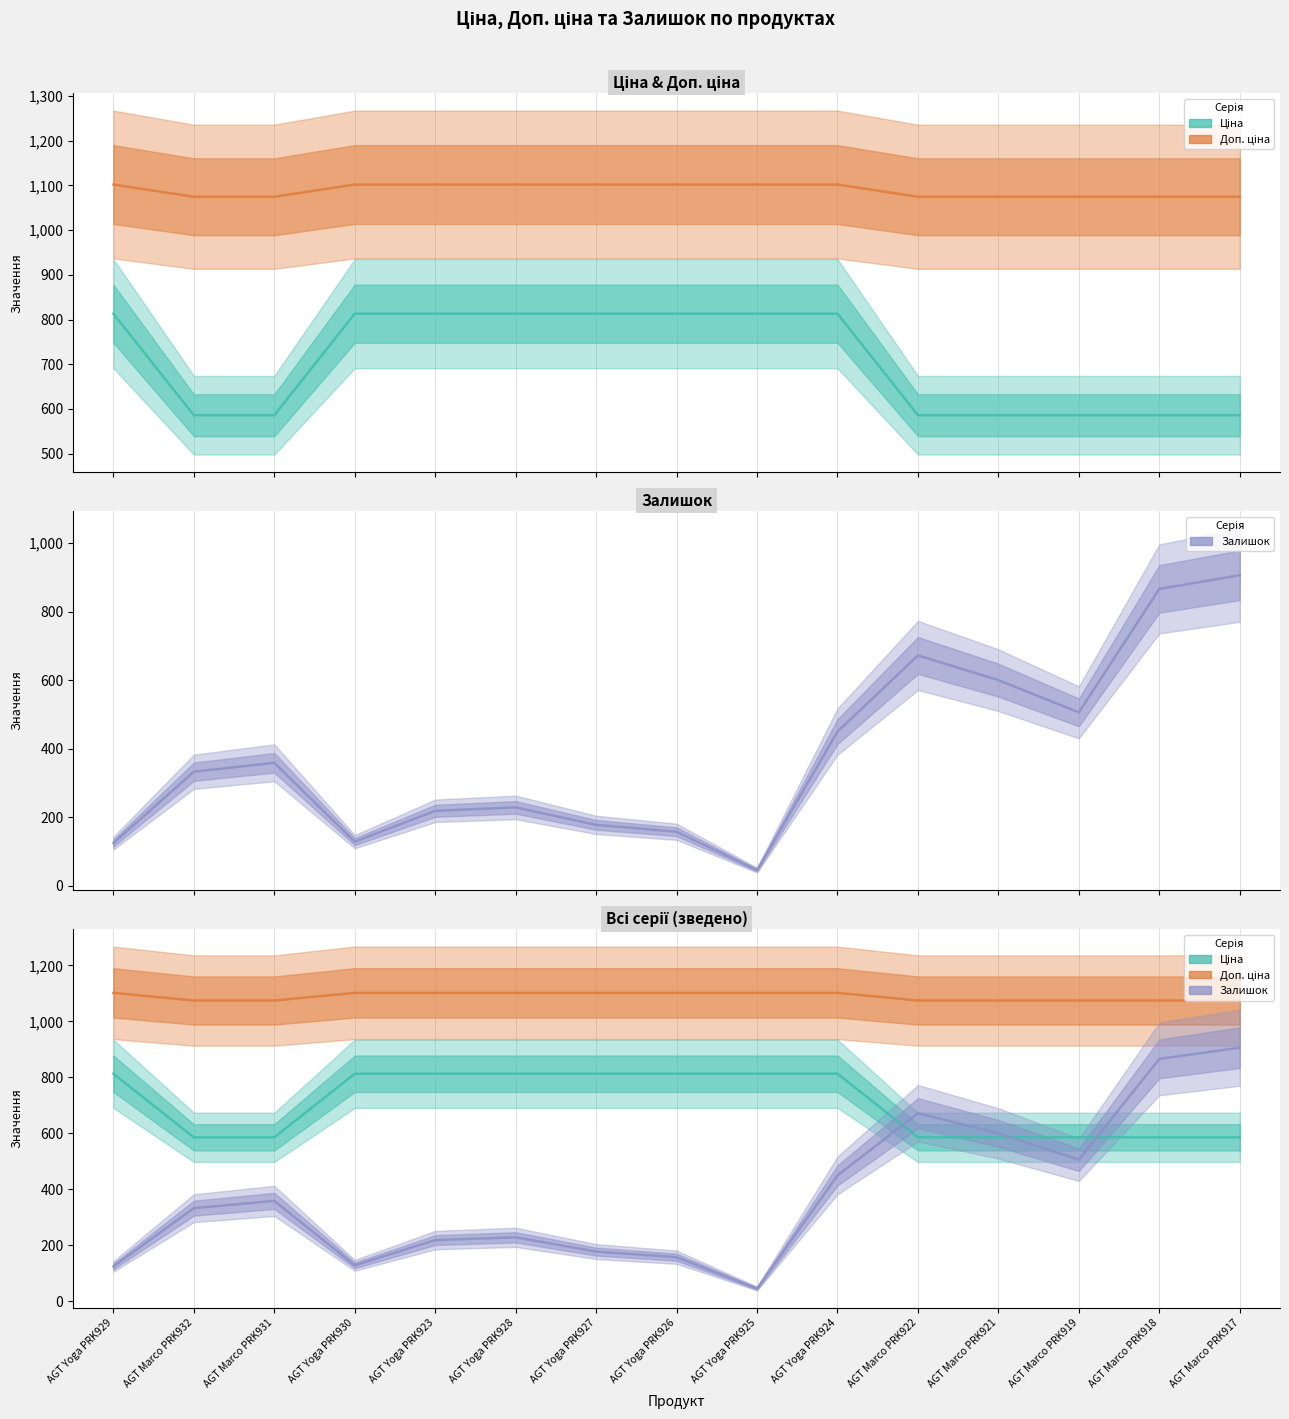

What is the total value across all series at AGT Marco PRK919?

2166.4